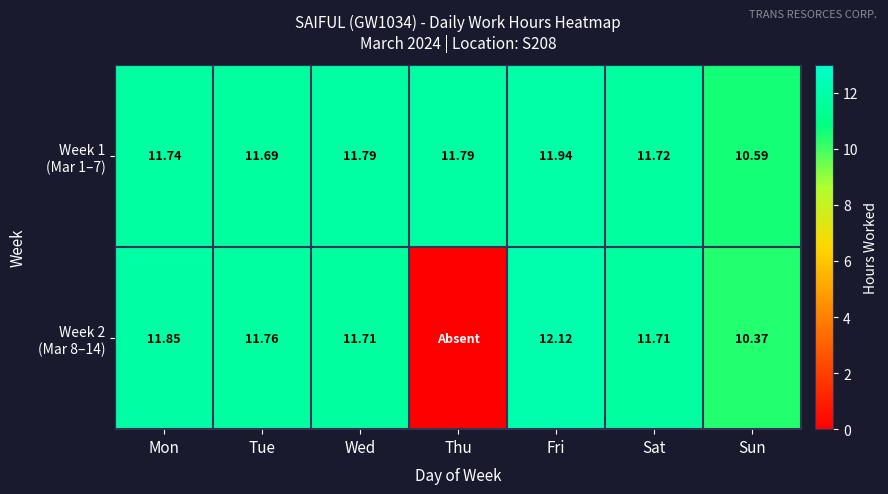

What is the difference between the Week 2 (Mar 8–14) values at Mon and Thu?

11.8